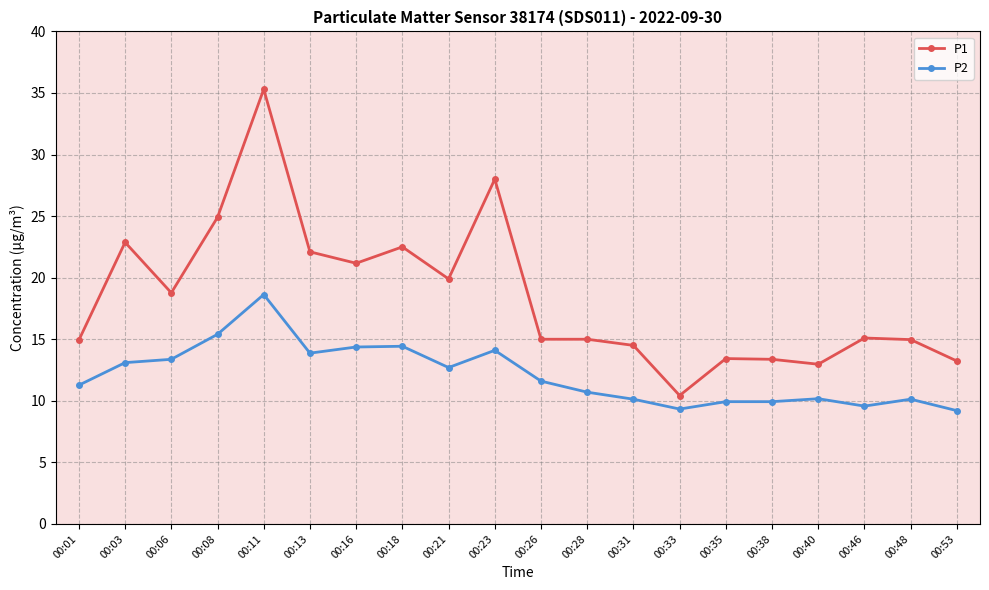

Does the chart have visible grid lines?

Yes